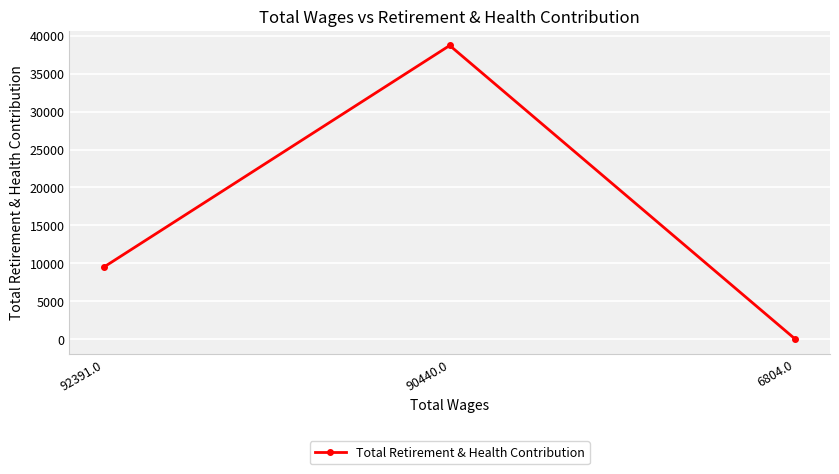

Where is the data nearest to the value 19353?

92391.0